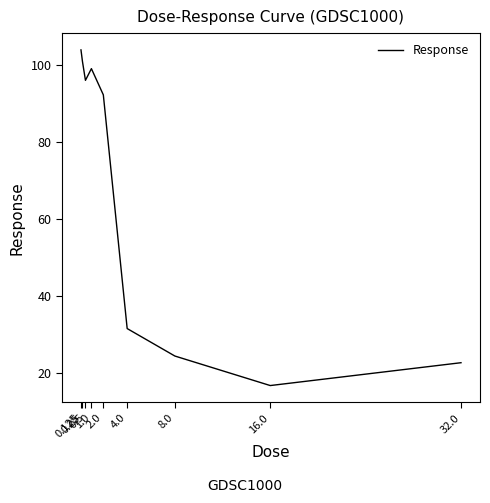

Reading right to left, list all the values displayed in this chart.

32.0=22.6	16.0=16.7	8.0=24.4	4.0=31.5	2.0=92.2	1.0=99.0	0.5=96.0	0.25=100.9	0.125=103.9